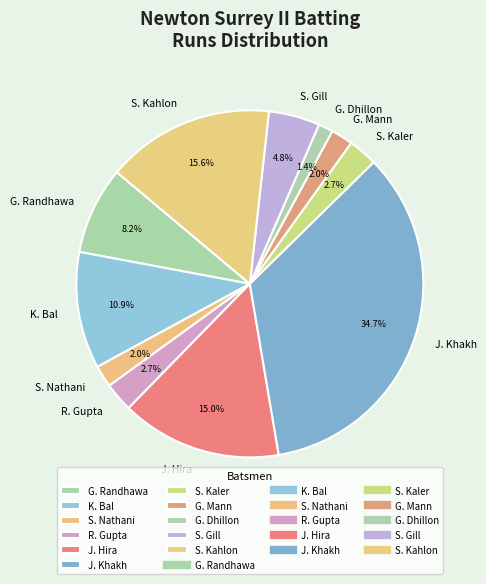

Between K. Bal and S. Kaler, which is larger?

K. Bal